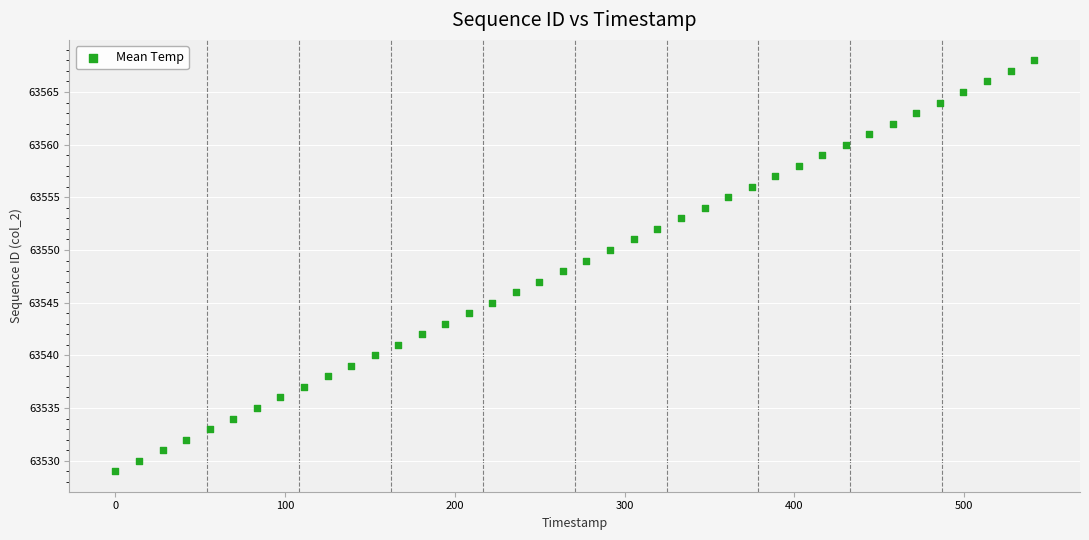

What is the range of Y values (max minus min)?

39